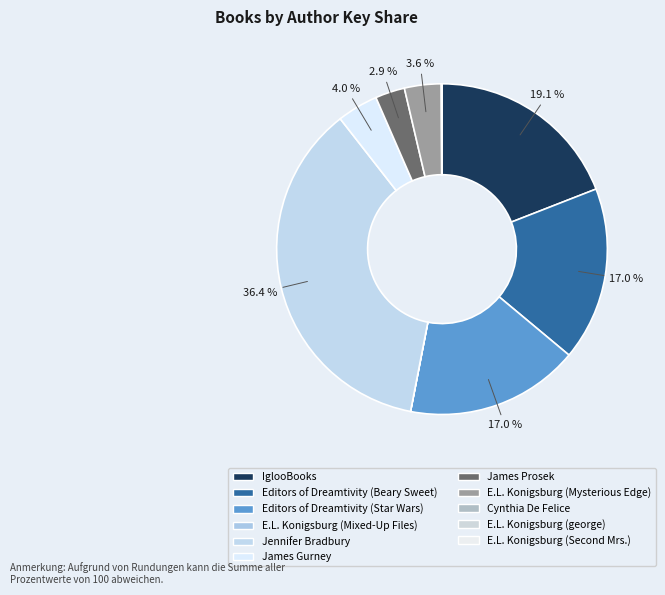

To the nearest percent, what is the difference between the largest and smallest slice percentages?

36%